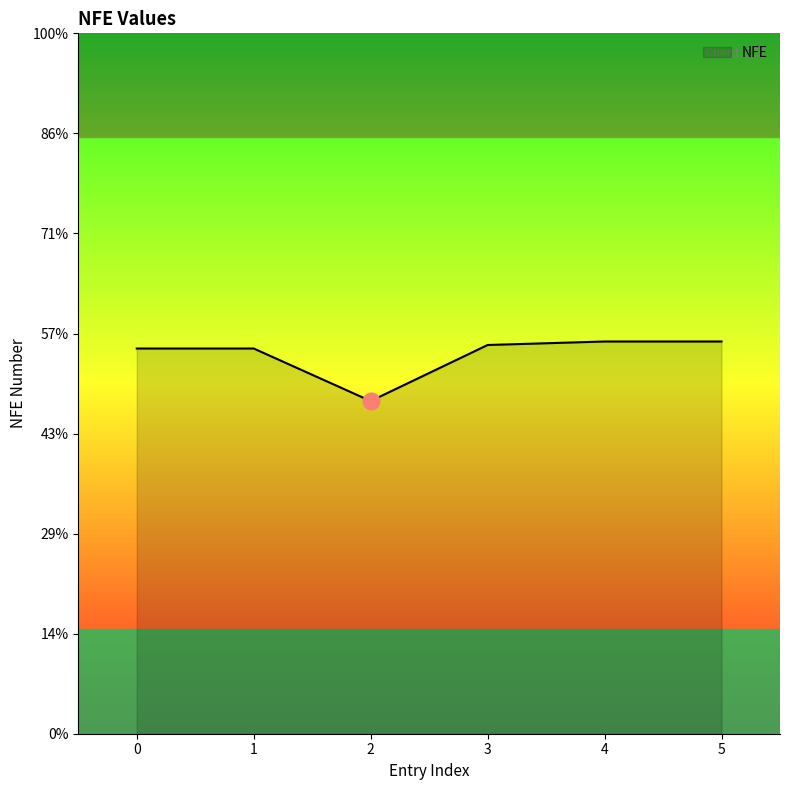

Does the chart display data point markers on the line(s)?

No